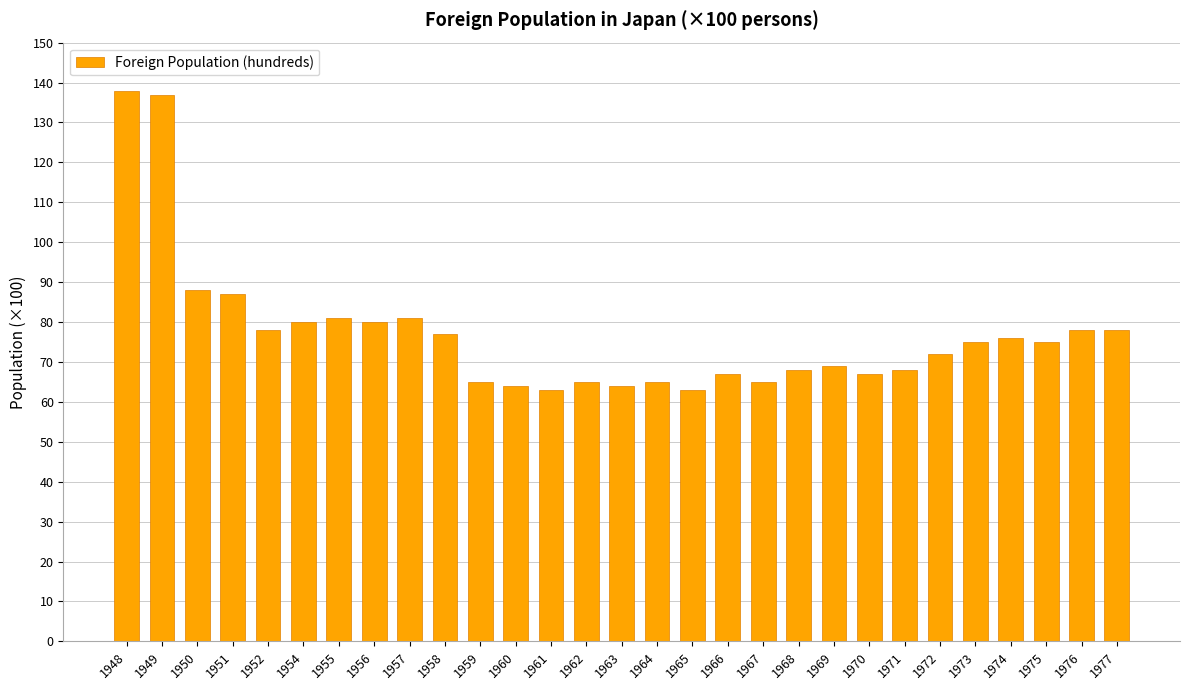

How many data points are less than 75?

14